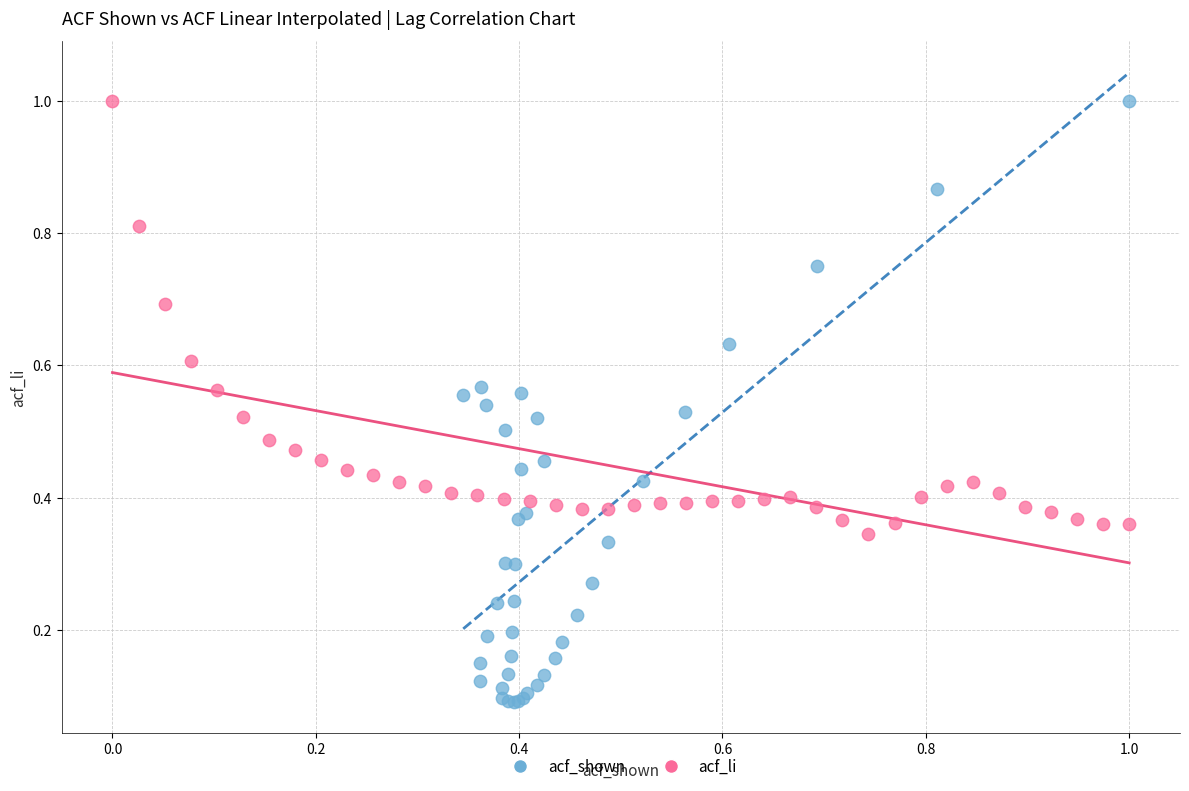

Which series has the largest Y range (max minus min)?

acf_shown